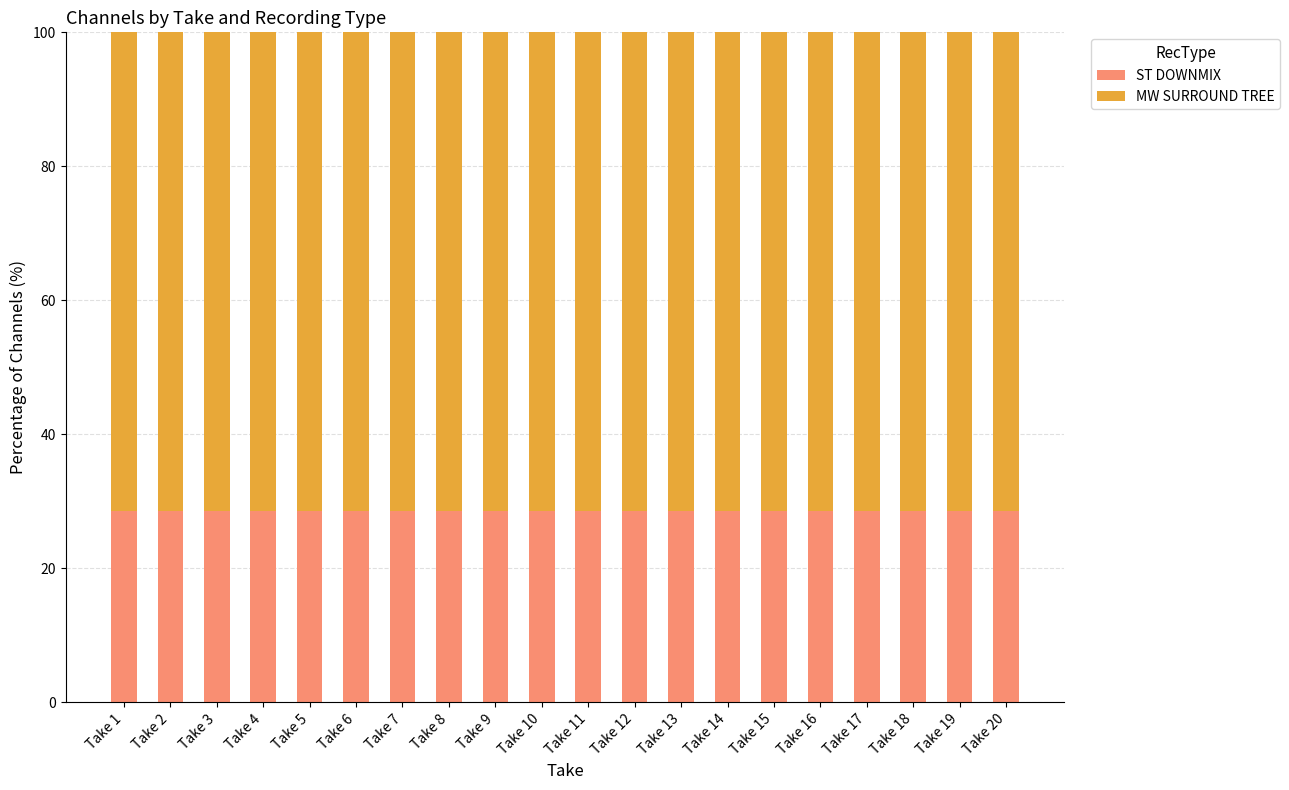

What is the average value of the ST DOWNMIX series?

28.6